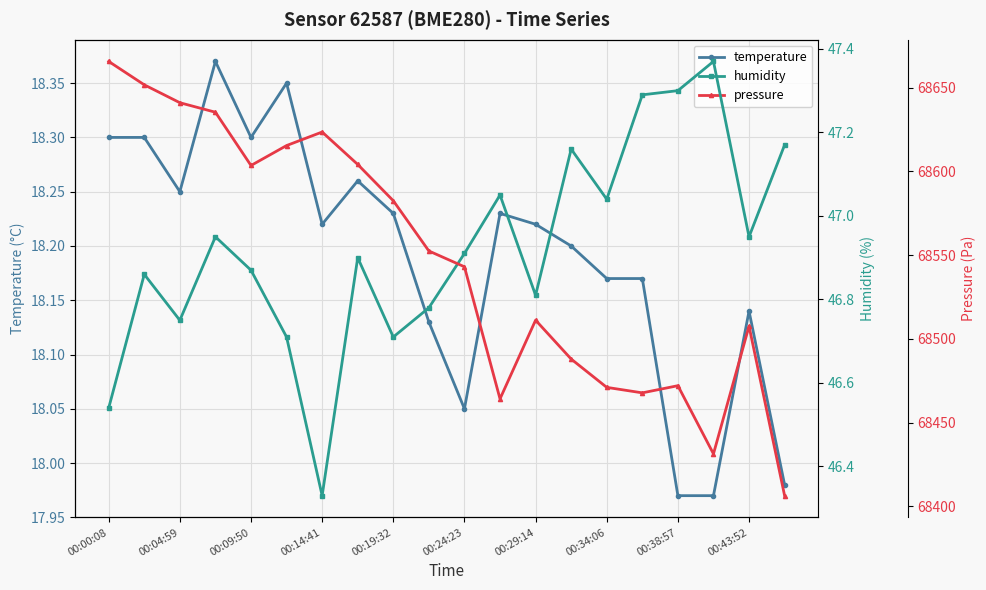

At which label does temperature first exceed 18?

00:00:08